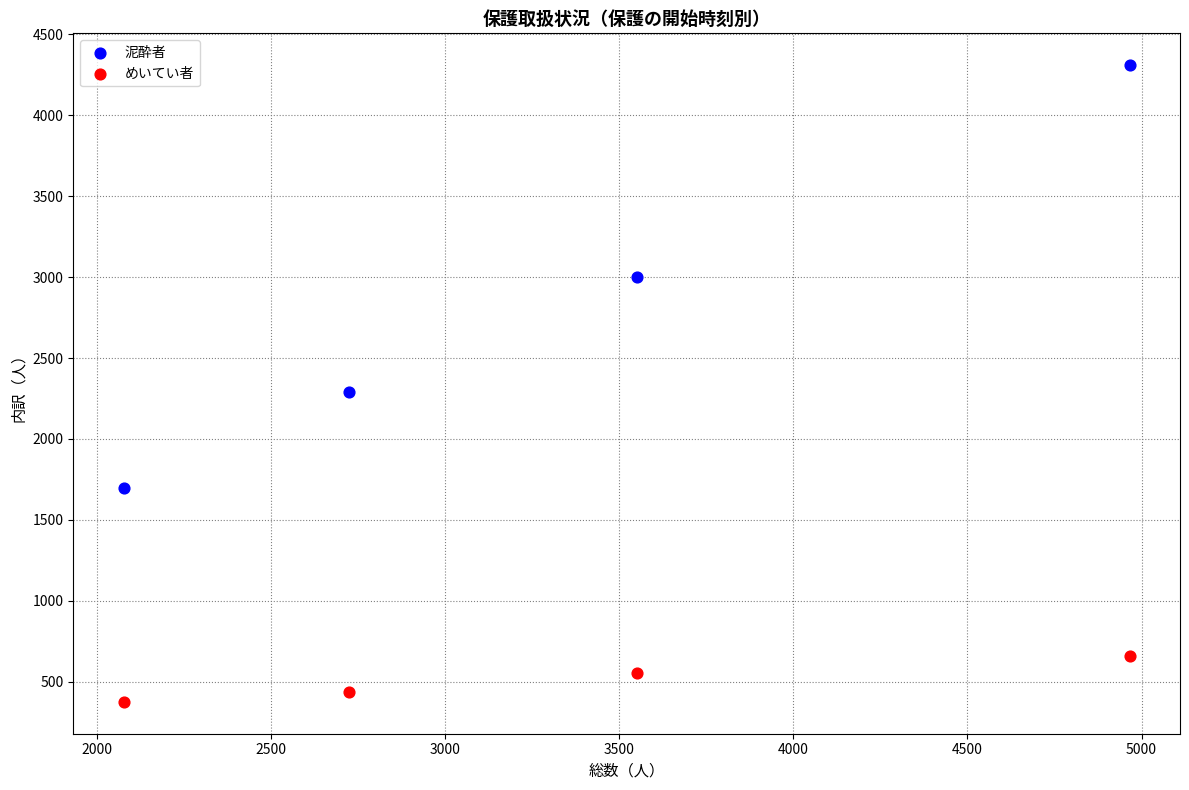

Which series reaches the maximum Y coordinate?

泥酔者